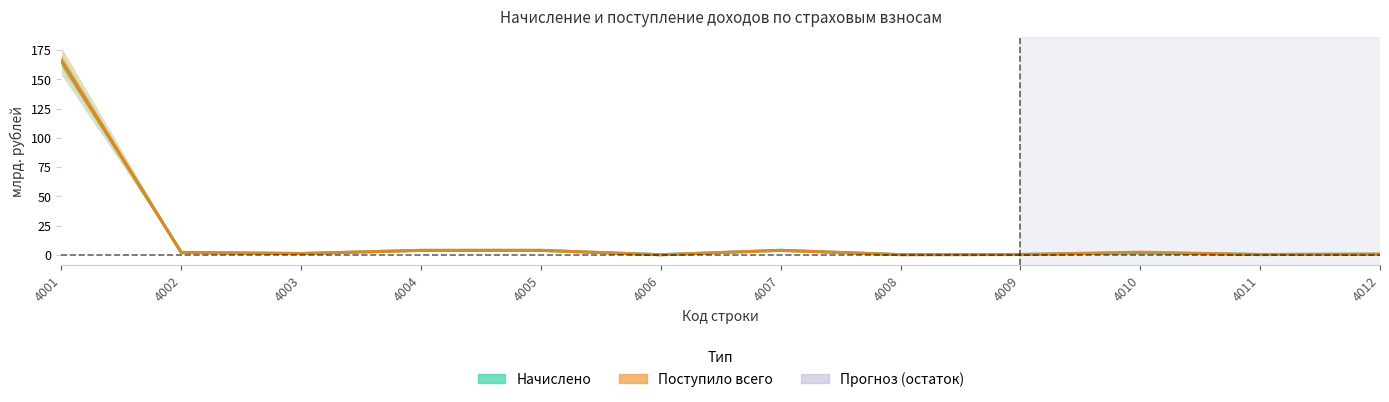

How many lines are shown in the chart?

2